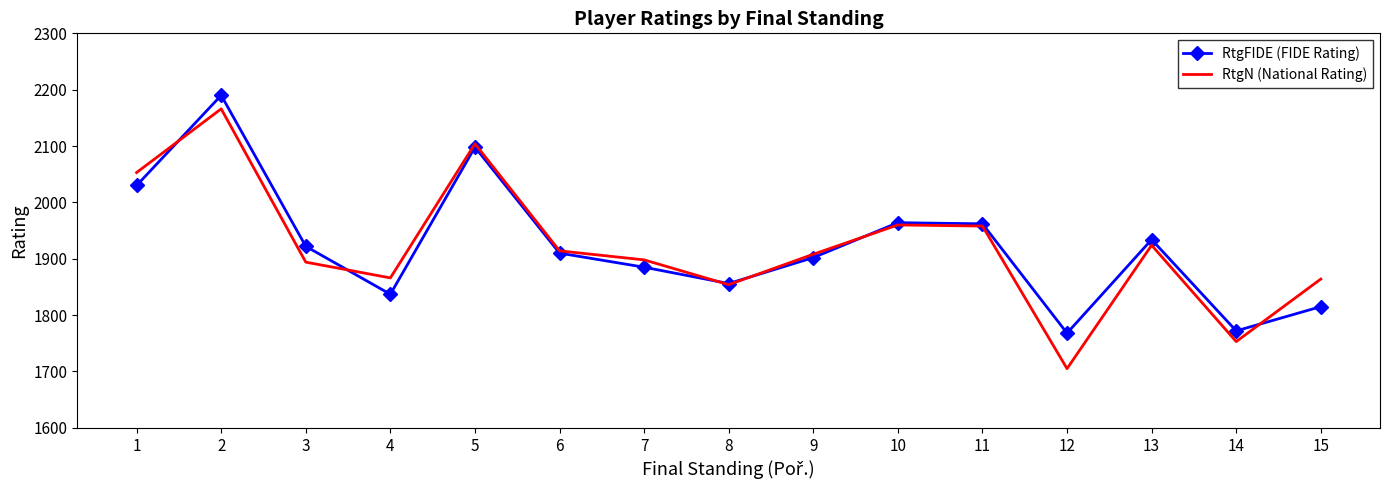

What is the total value across all series at 15?

3679